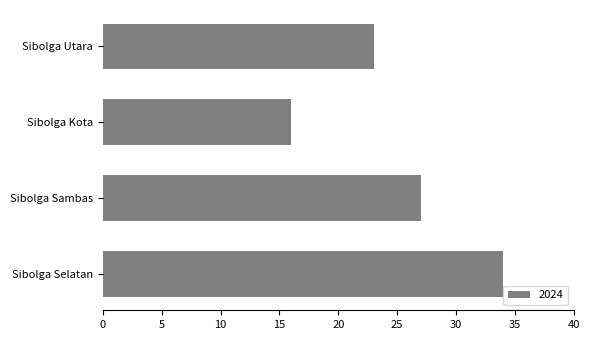

What is the difference between the maximum and second lowest values?

11